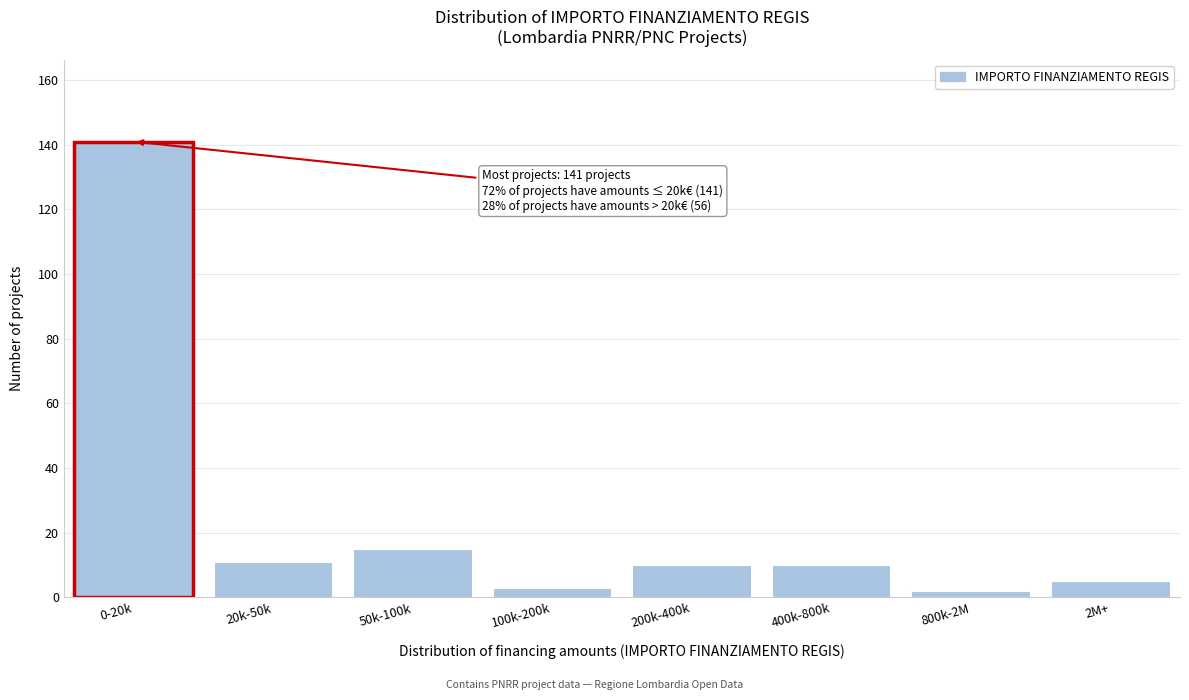

Reading left to right, what are all the values shown in this chart?

141	11	15	3	10	10	2	5